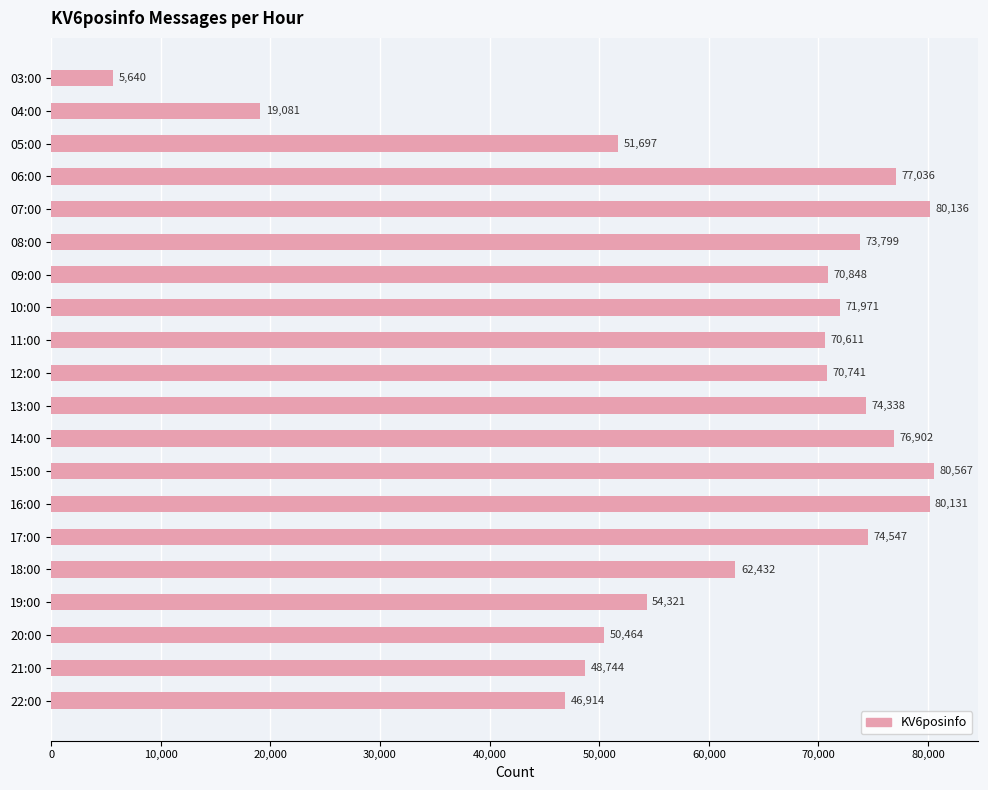

What is the difference between the second highest and second lowest values?

61055